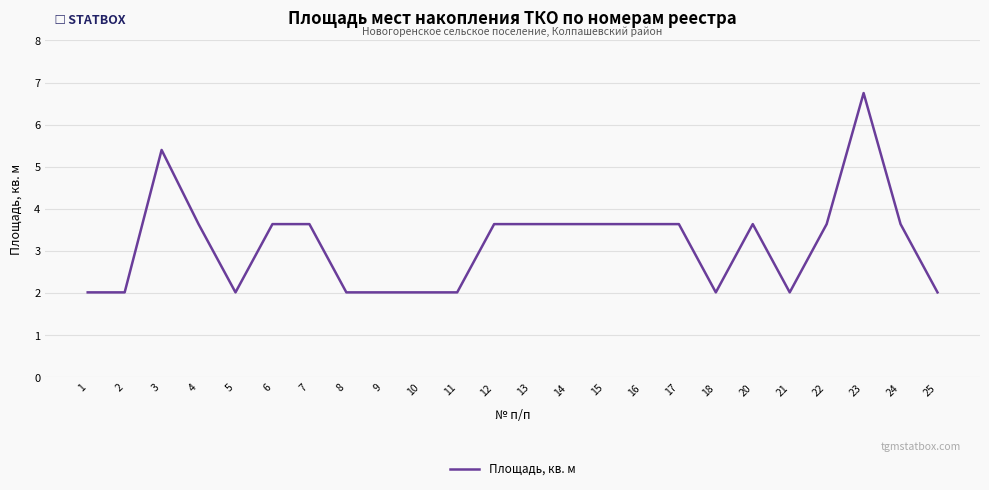

What is the difference between the maximum and second lowest values?

4.7